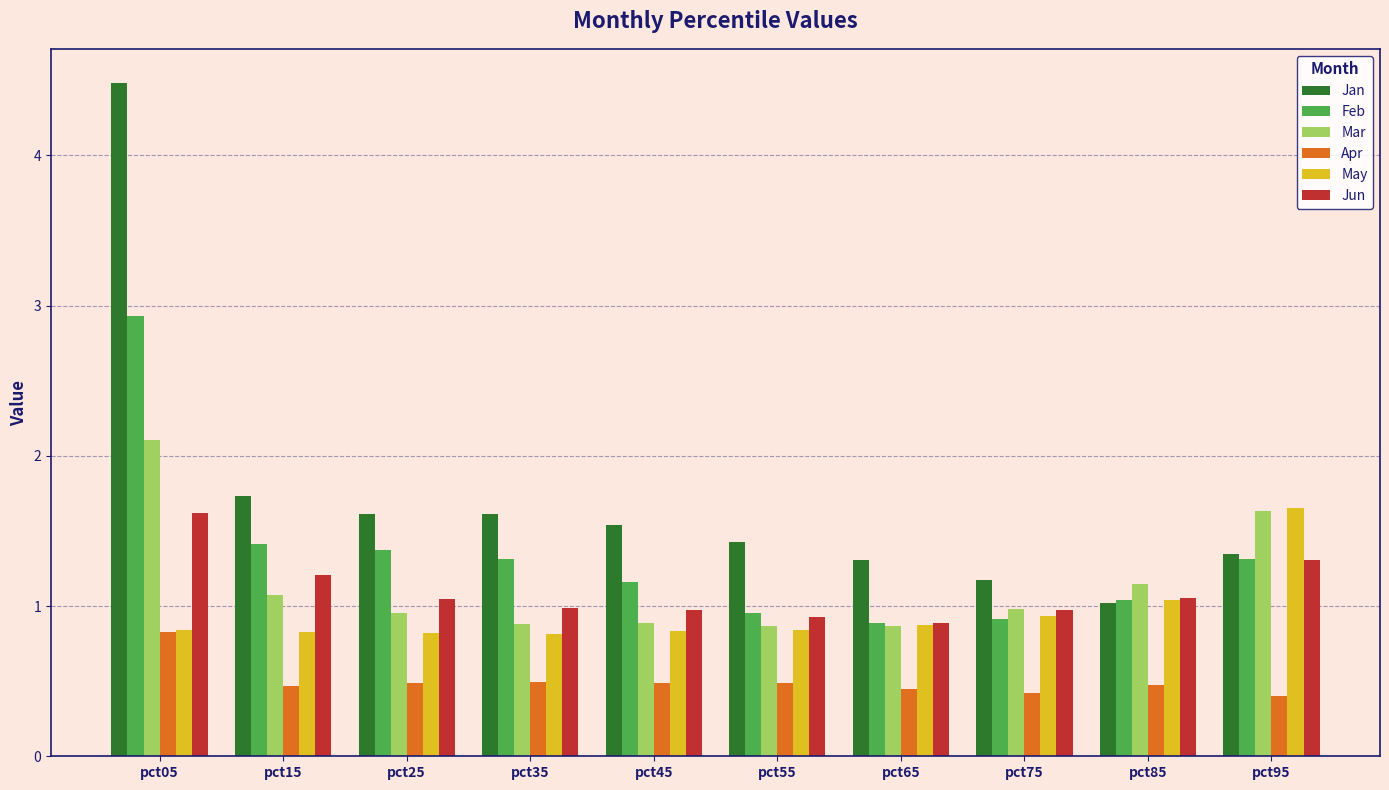

Between pct15 and pct55, which series saw the biggest shift?

Feb